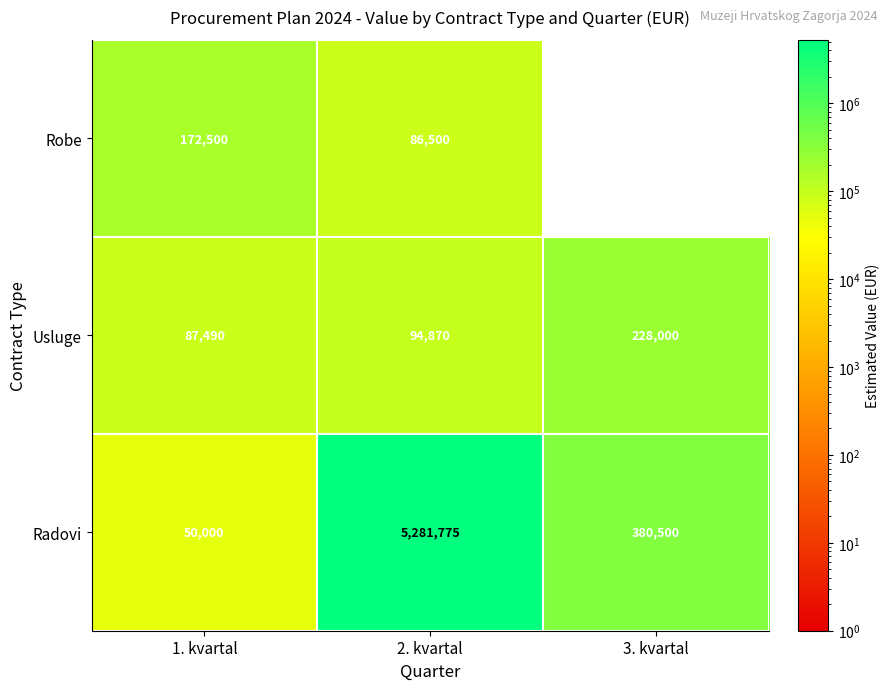

At which category is the sum across all series the highest?

2. kvartal